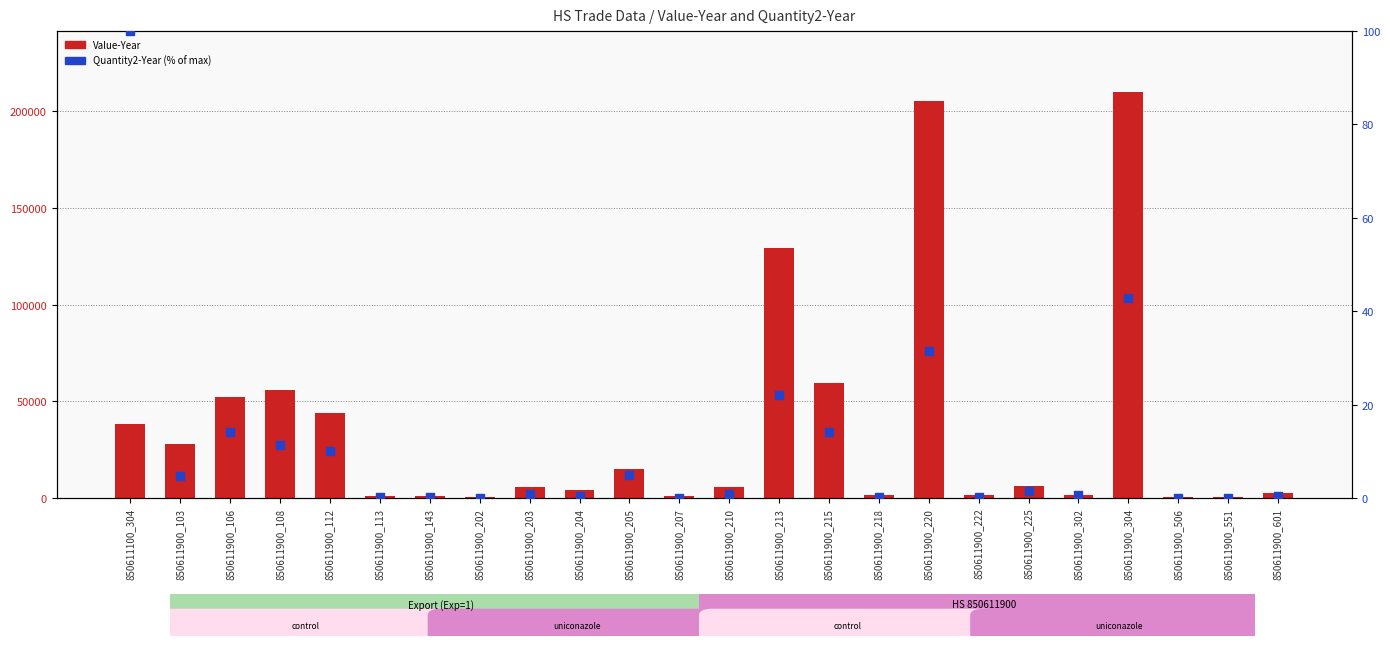

What is the total value across all series at 850611900_213?

129383.1